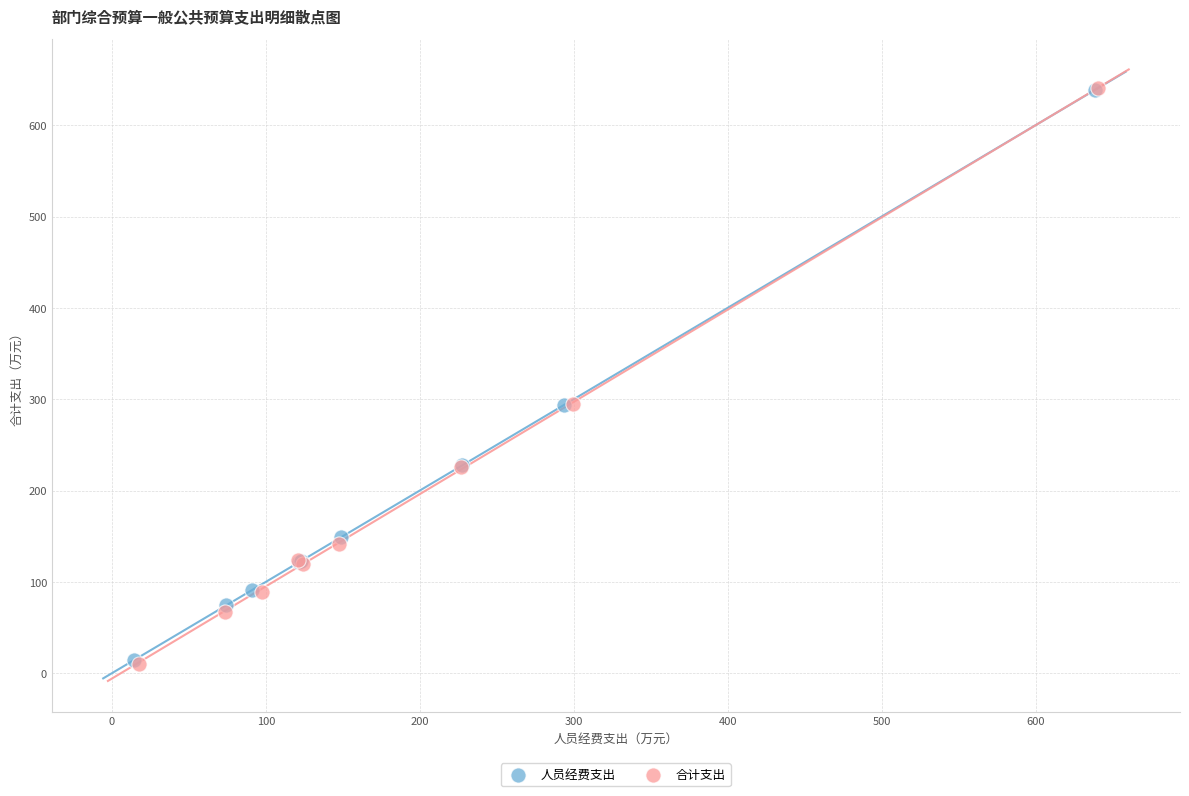

Which series has the widest spread of Y values?

合计支出